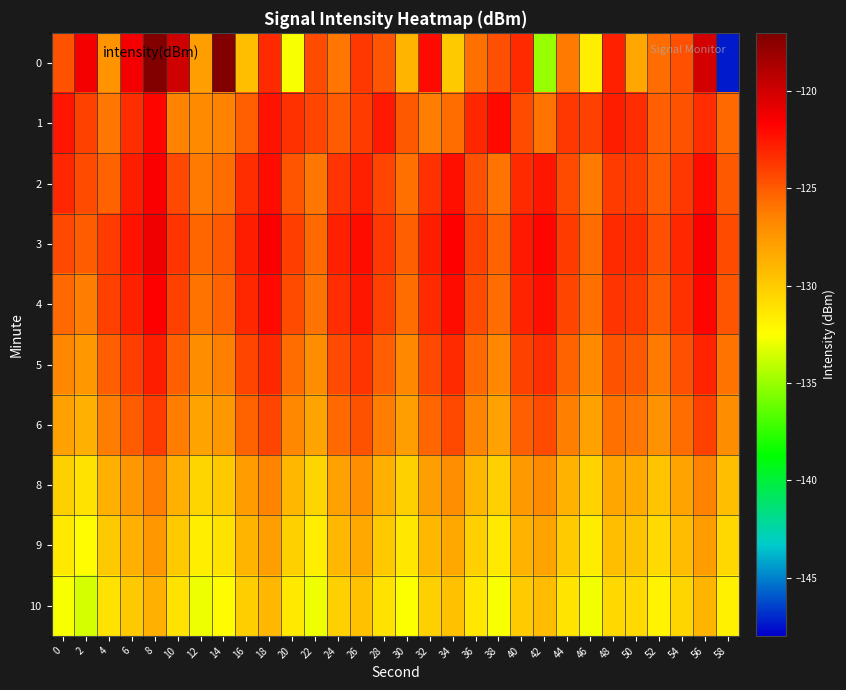

At 56, list the series in order from smallest to largest.

10, 9, 8, 6, 1, 5, 2, 4, 3, 0